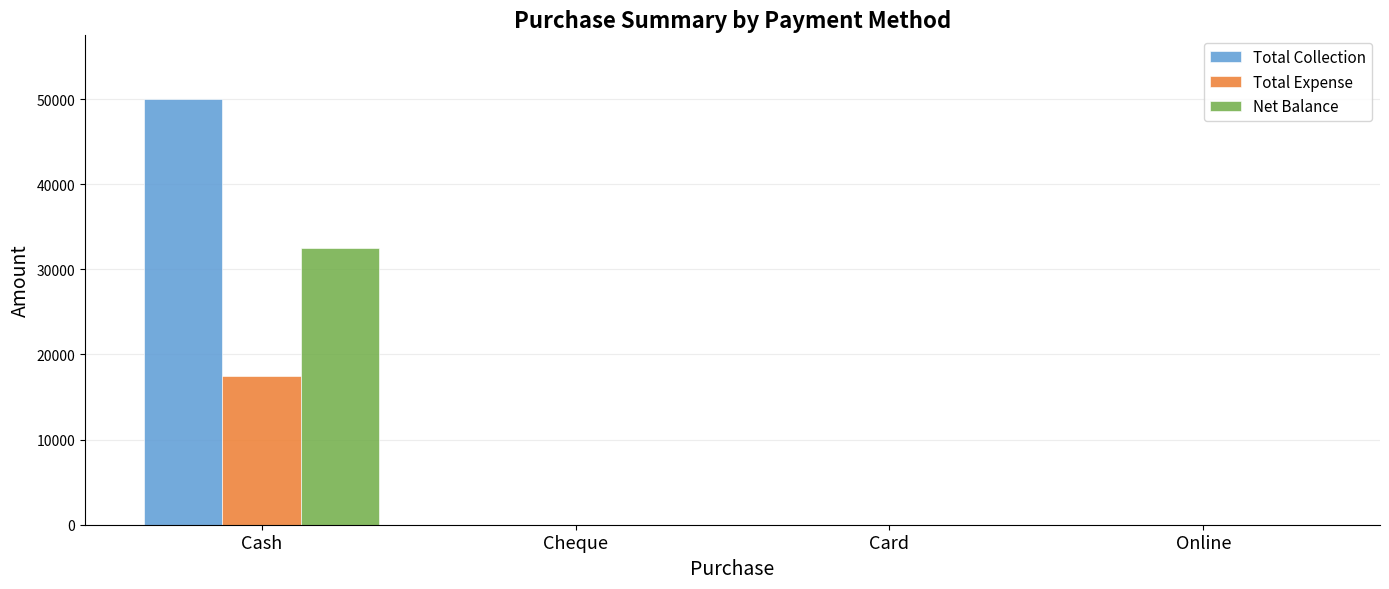

Reading left to right, transcribe all the data shown in this chart.

Total Collection: Cash=50000	Cheque=0	Card=0	Online=0
Total Expense: Cash=17510	Cheque=0	Card=0	Online=0
Net Balance: Cash=32490	Cheque=0	Card=0	Online=0